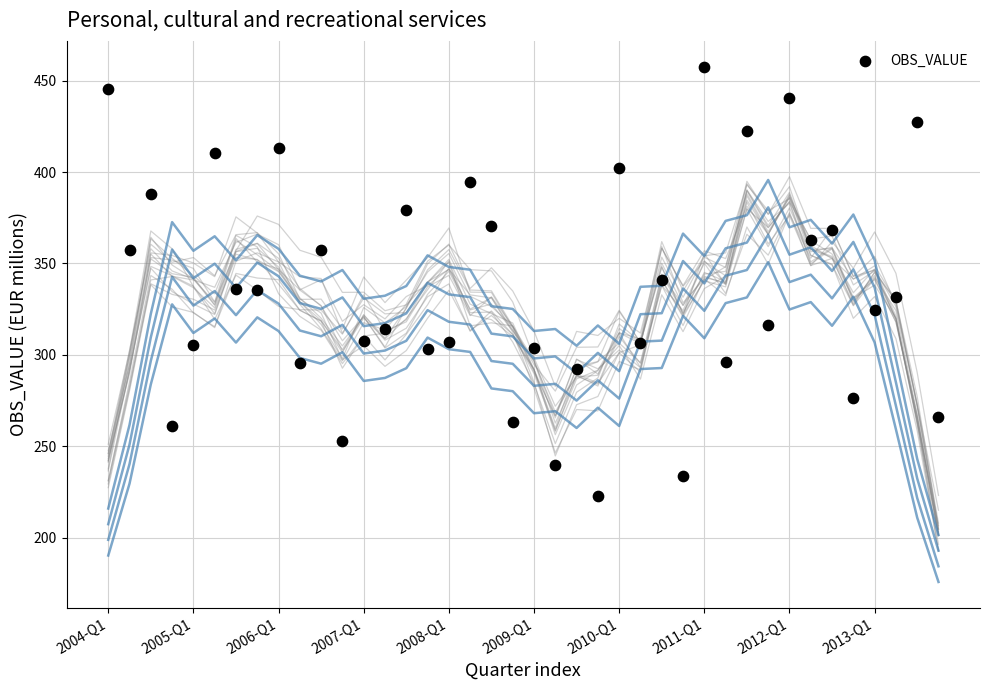

What is the range of Y values (max minus min)?

235.0